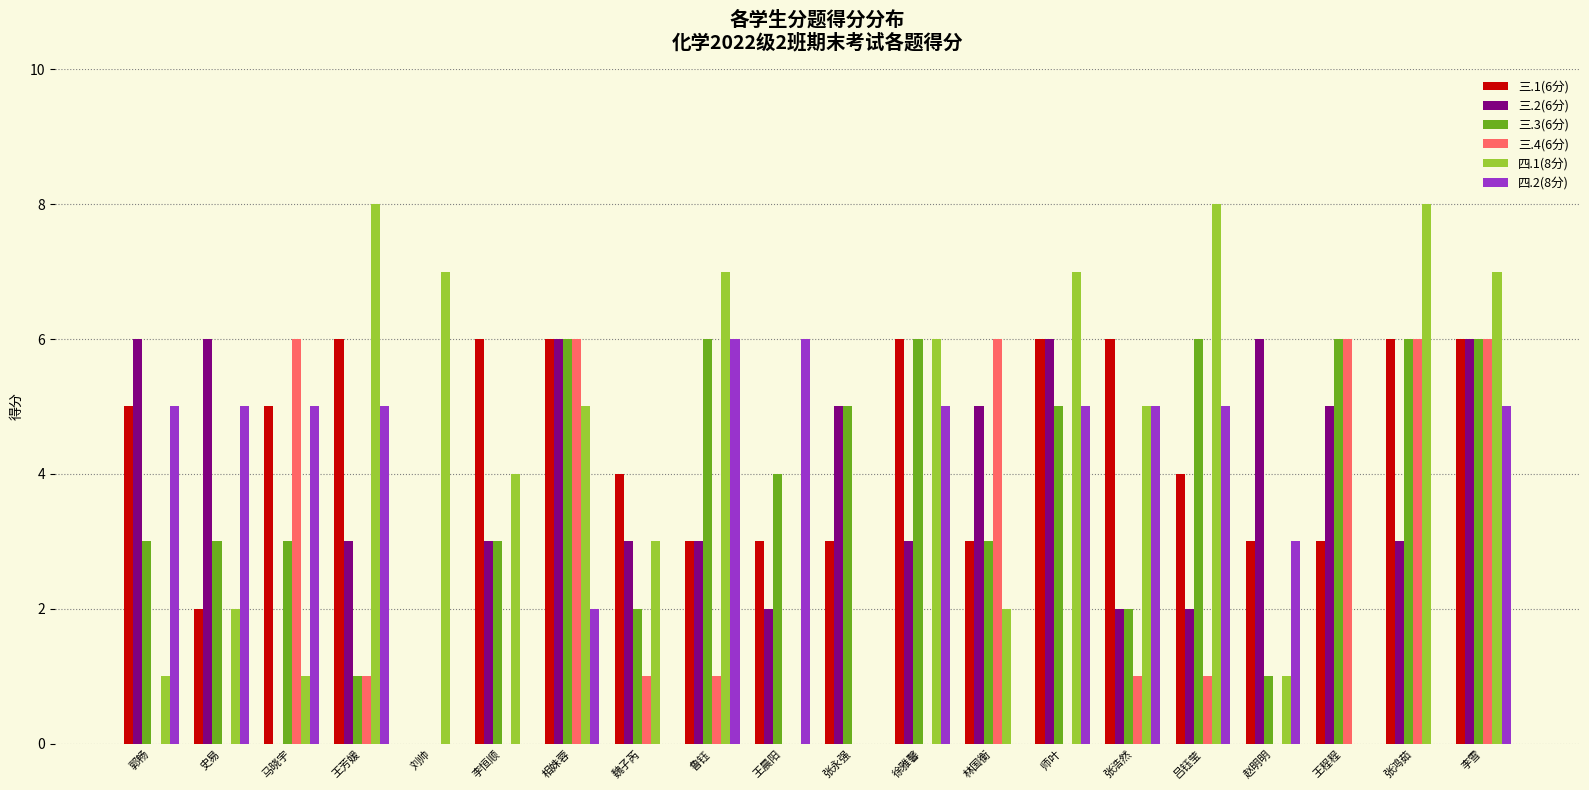

What is the total value across all series at 徐雅馨?

26